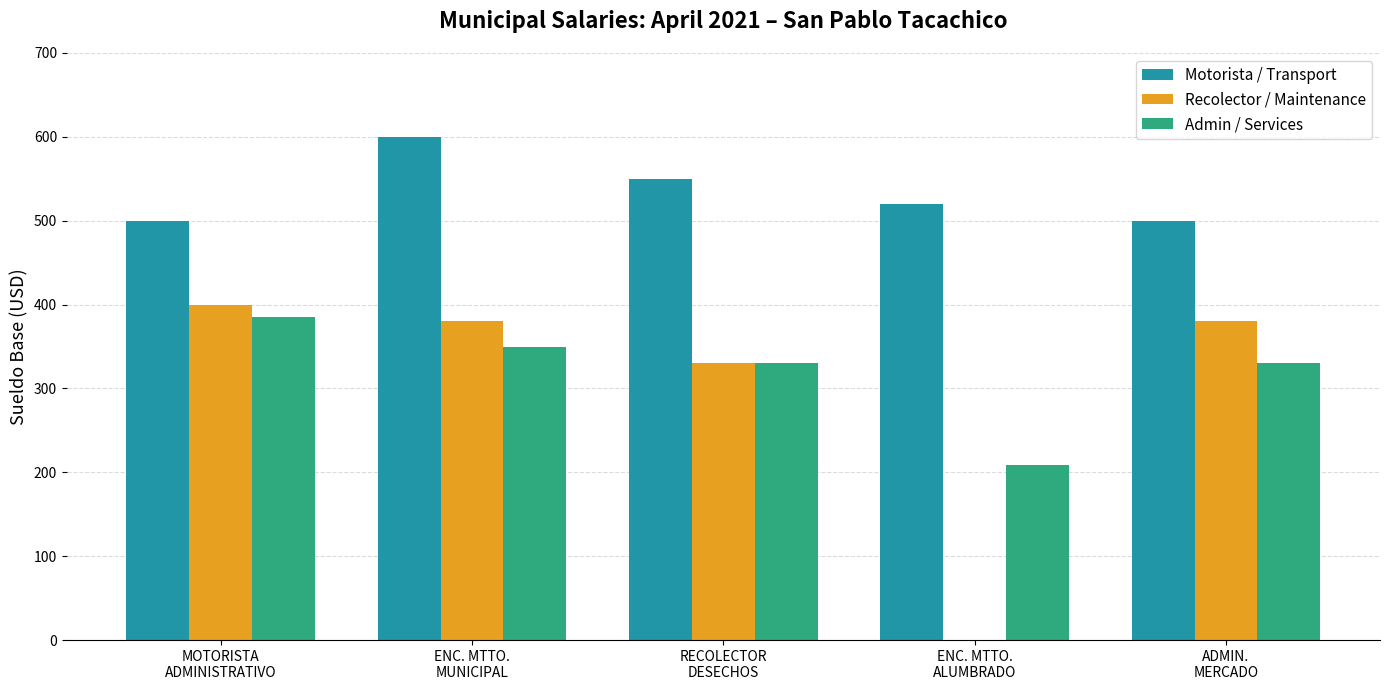

What is the maximum value for Admin / Services?

385